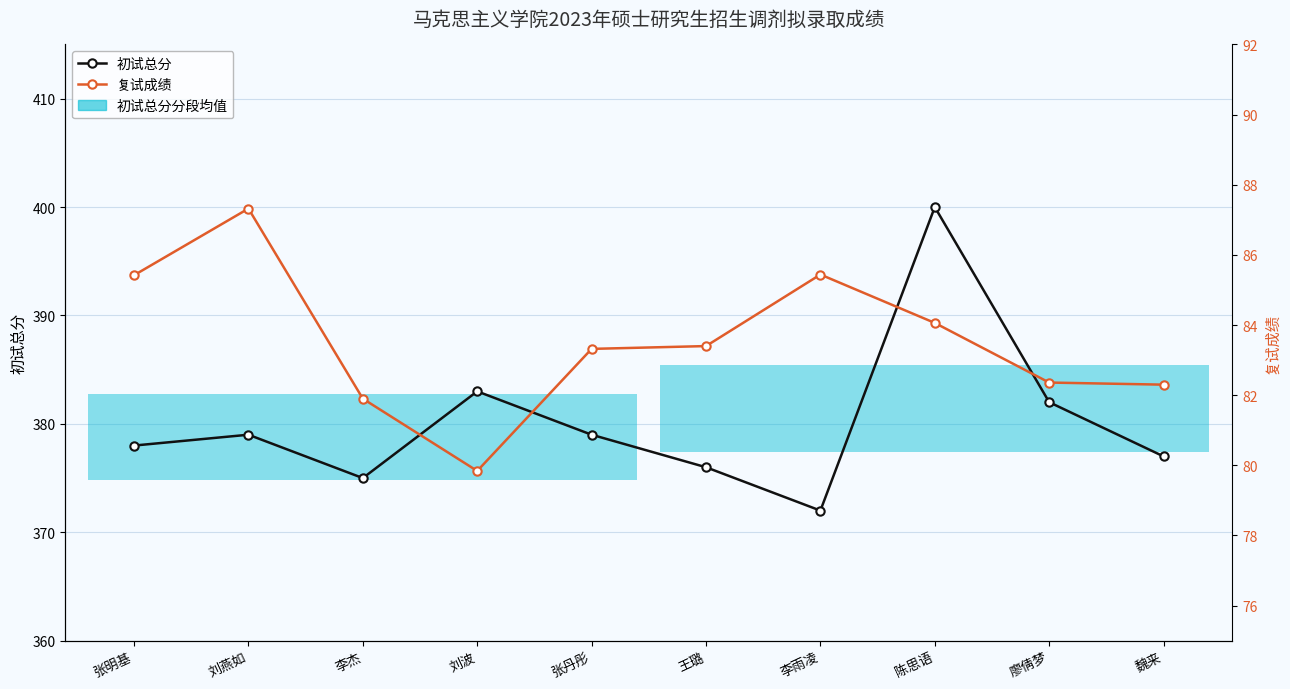

True or false: 初试总分 and 复试成绩 cross at least once.

False